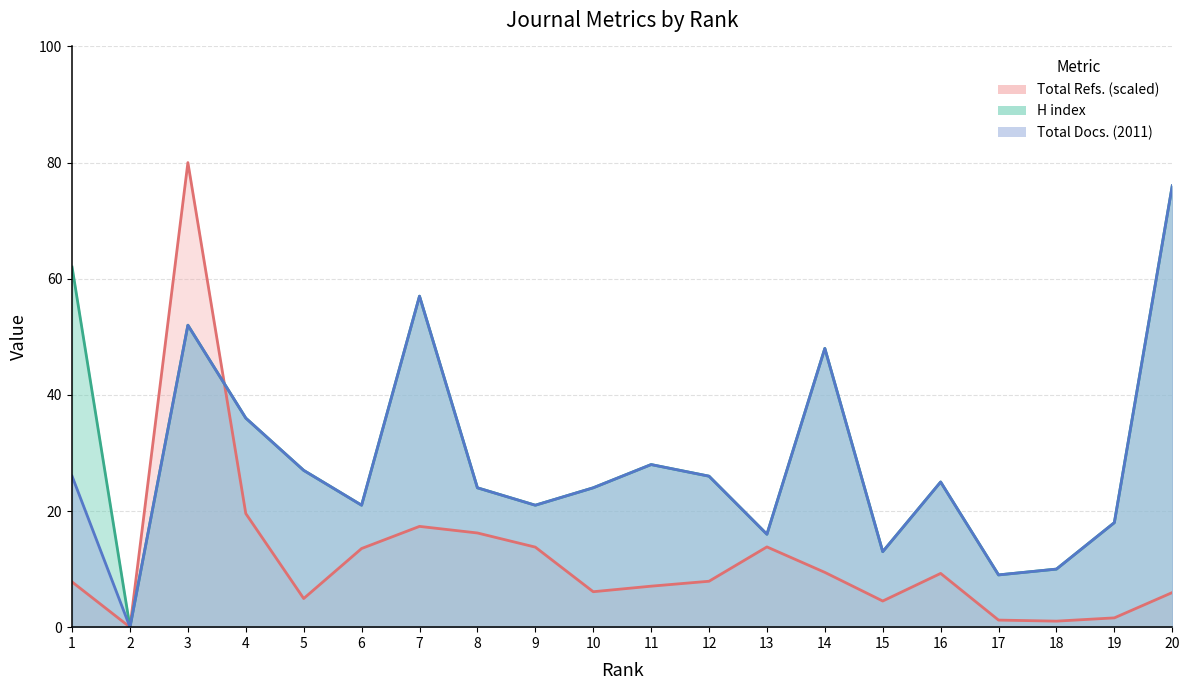

Is the value of H index at 4 greater than the value of Total Refs. at 20?

Yes